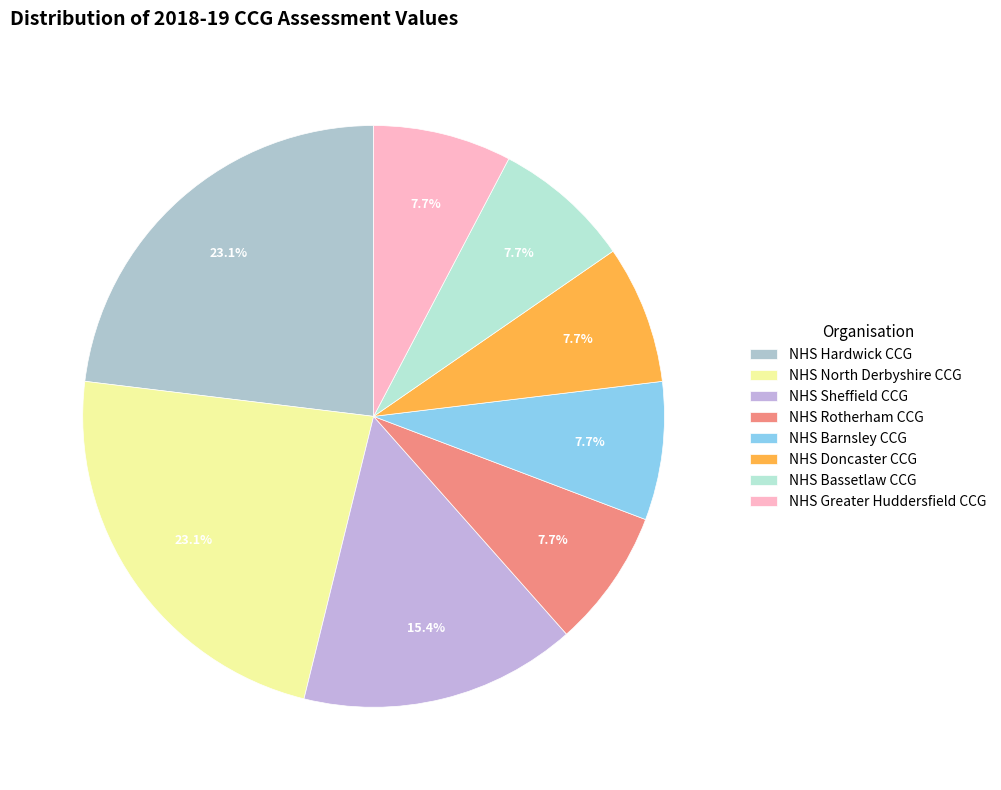

Between NHS Barnsley CCG and NHS North Derbyshire CCG, which is larger?

NHS North Derbyshire CCG